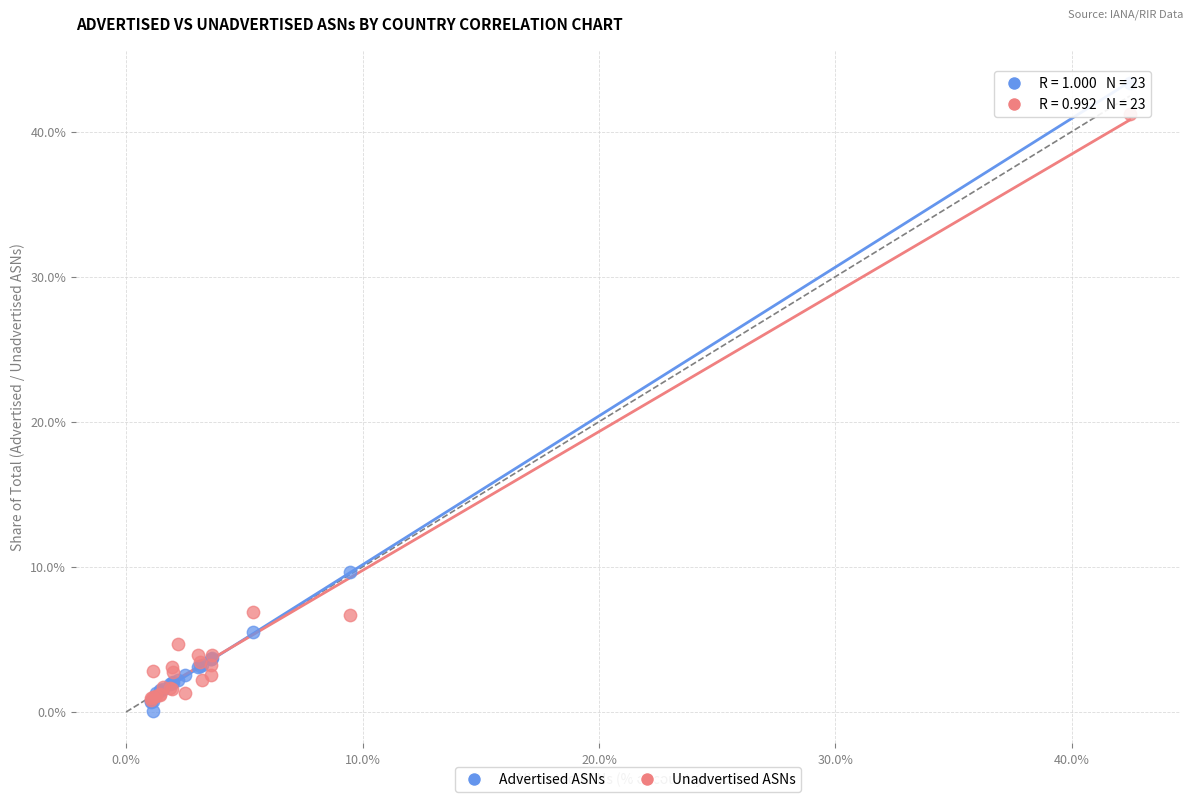

In the Advertised ASNs series, what Y value is closest to 21?

9.7